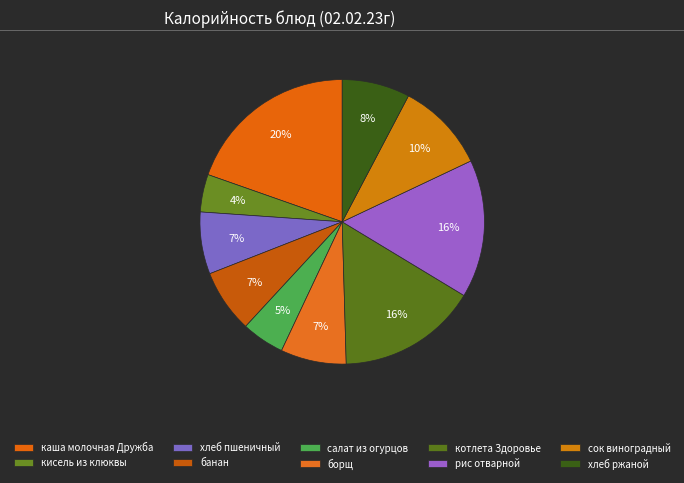

Is кисель из клюквы the majority of the pie?

No